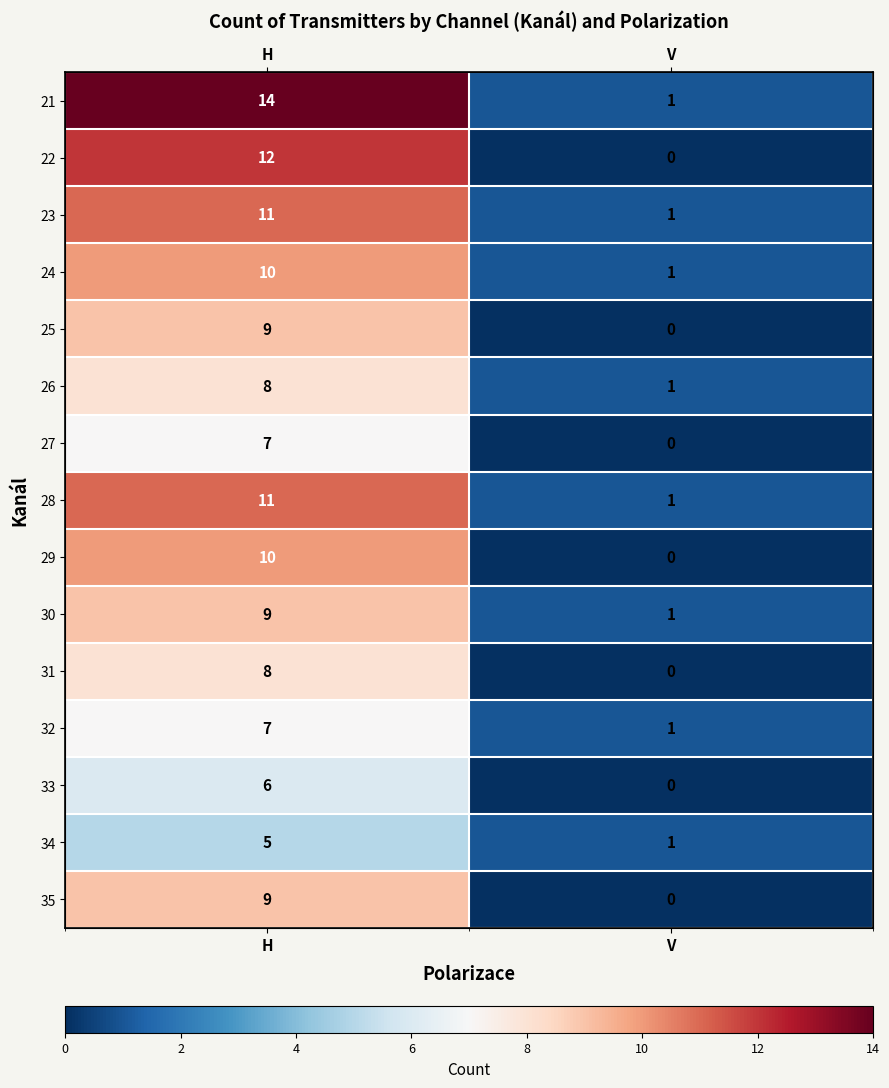

Is the value of 26 at V greater than the value of 30 at H?

No